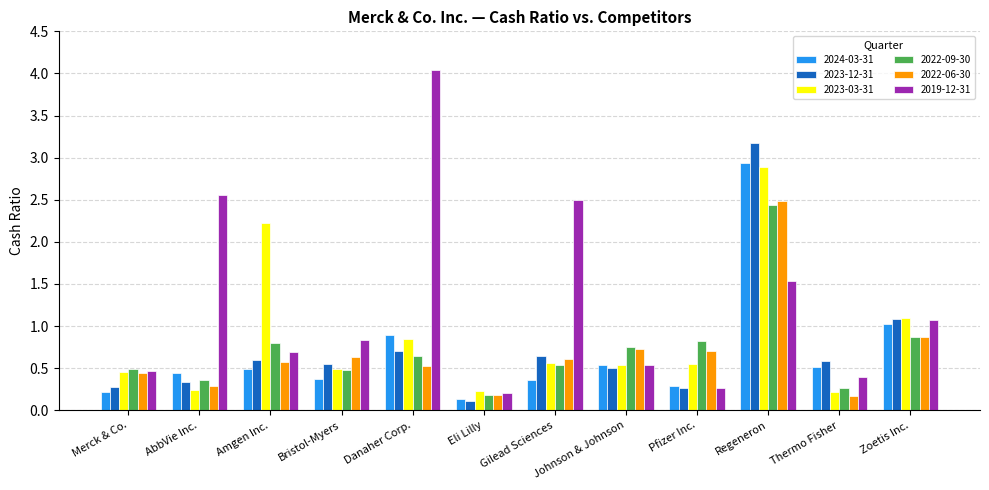

At Thermo Fisher, list the series in order from smallest to largest.

2022-06-30, 2023-03-31, 2022-09-30, 2019-12-31, 2024-03-31, 2023-12-31